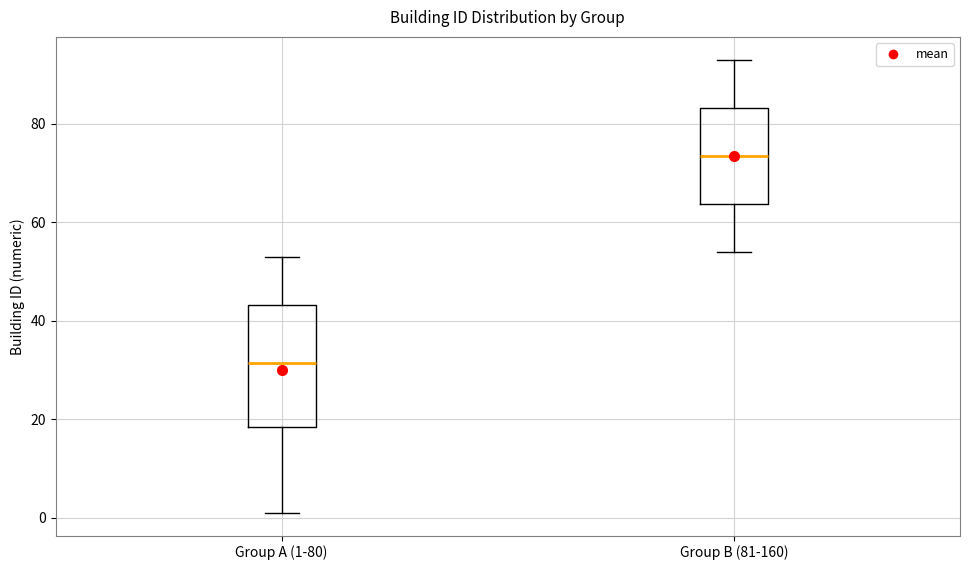

Where does the median line of the box for Group A (1-80) sit on the y-axis? The values are not printed on the chart, so give them approximately, as read against the axis.

32